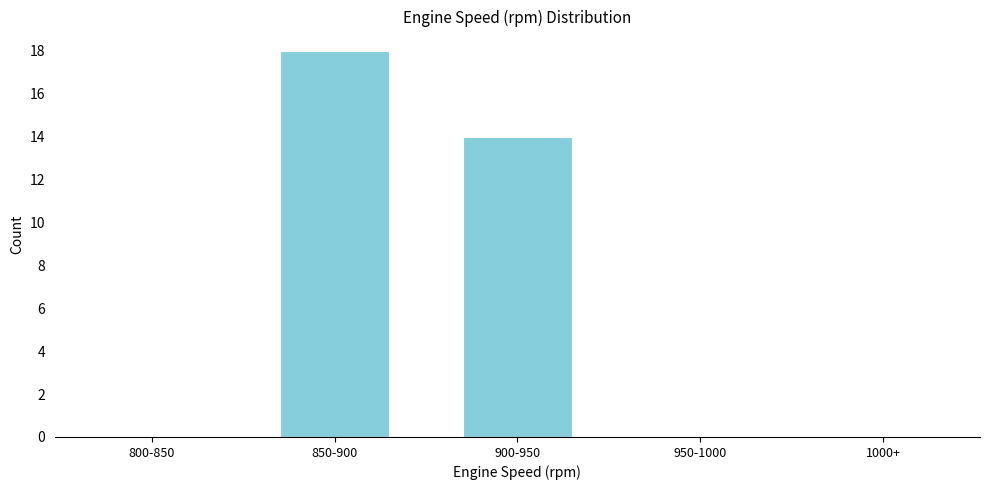

Reading left to right, what are all the values shown in this chart?

800-850=0	850-900=18	900-950=14	950-1000=0	1000+=0